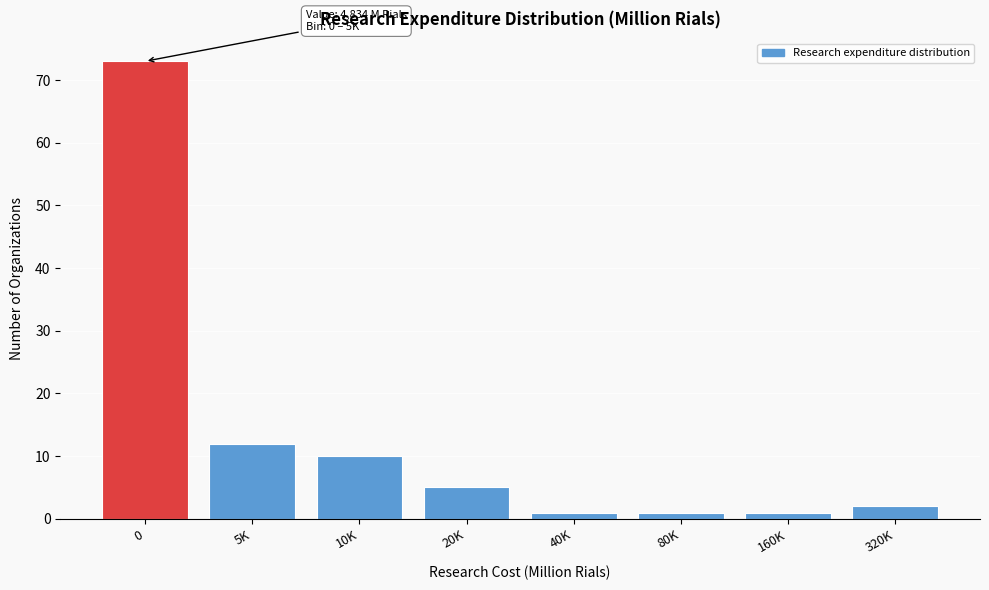

Reading left to right, transcribe all the data shown in this chart.

0=73	5K=12	10K=10	20K=5	40K=1	80K=1	160K=1	320K=2